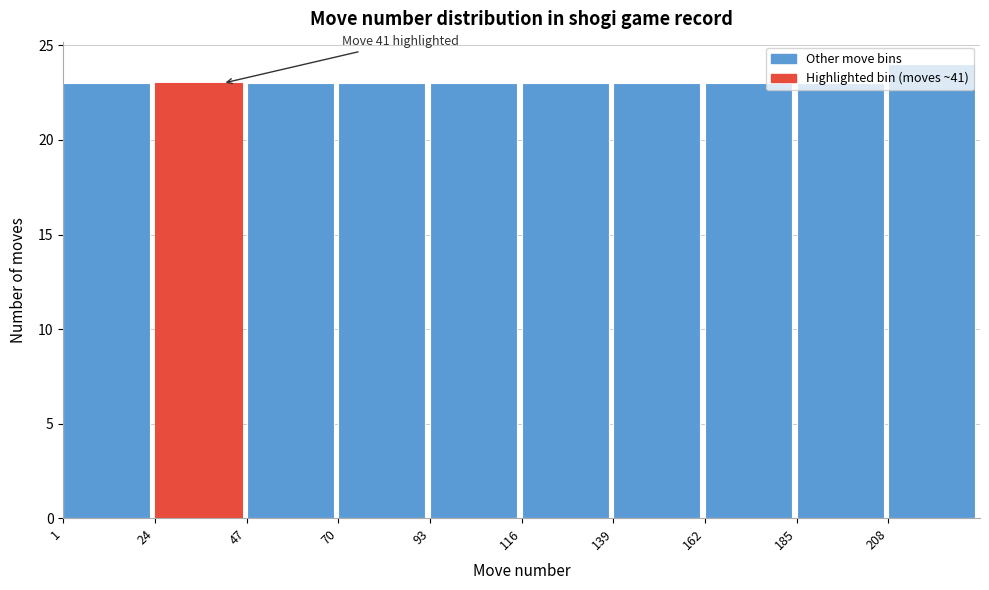

Which range on the x-axis has the tallest bar?

208 to 231